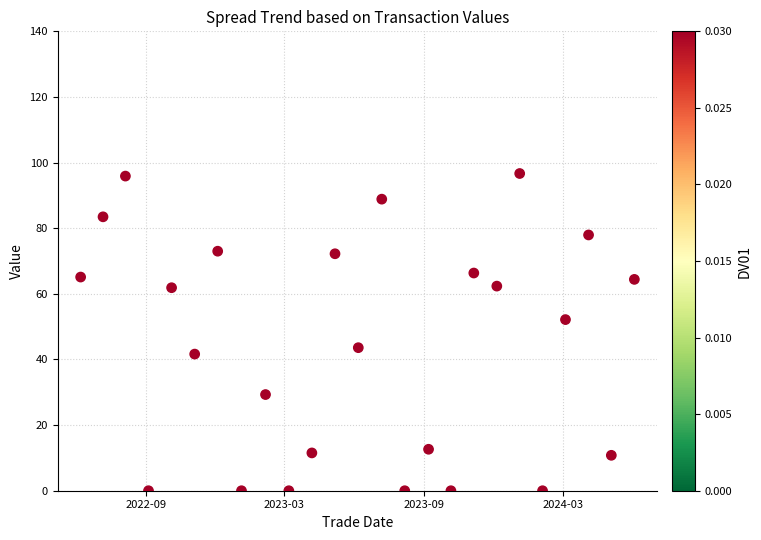

What is the range of X values (max minus min)?

726.6